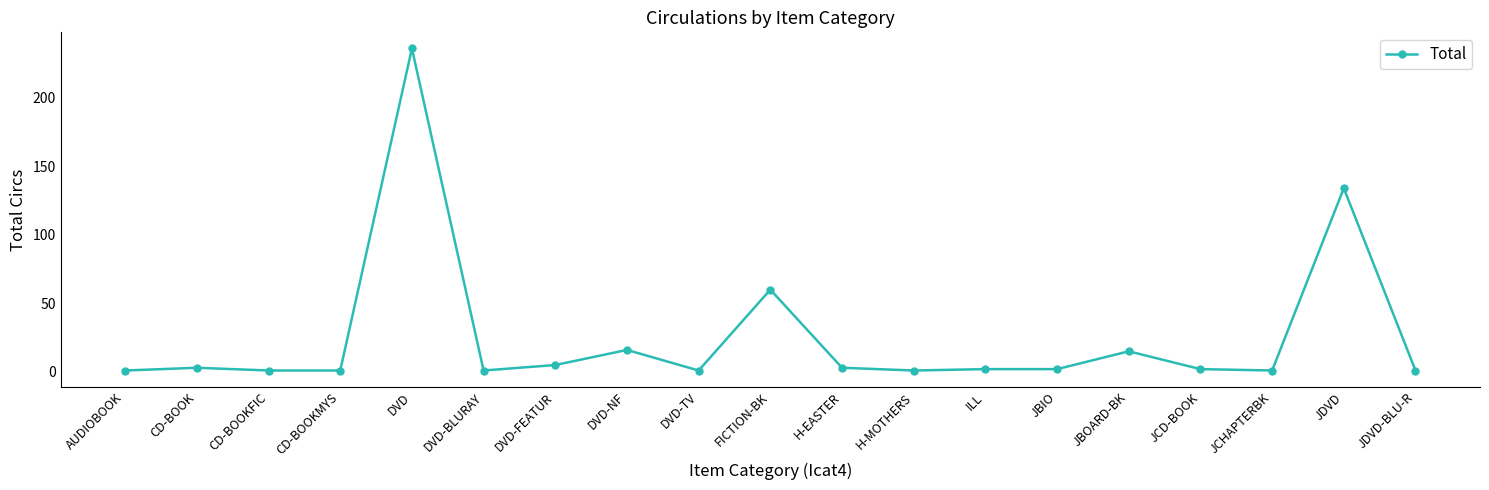

Which category has the highest value across all series?

DVD